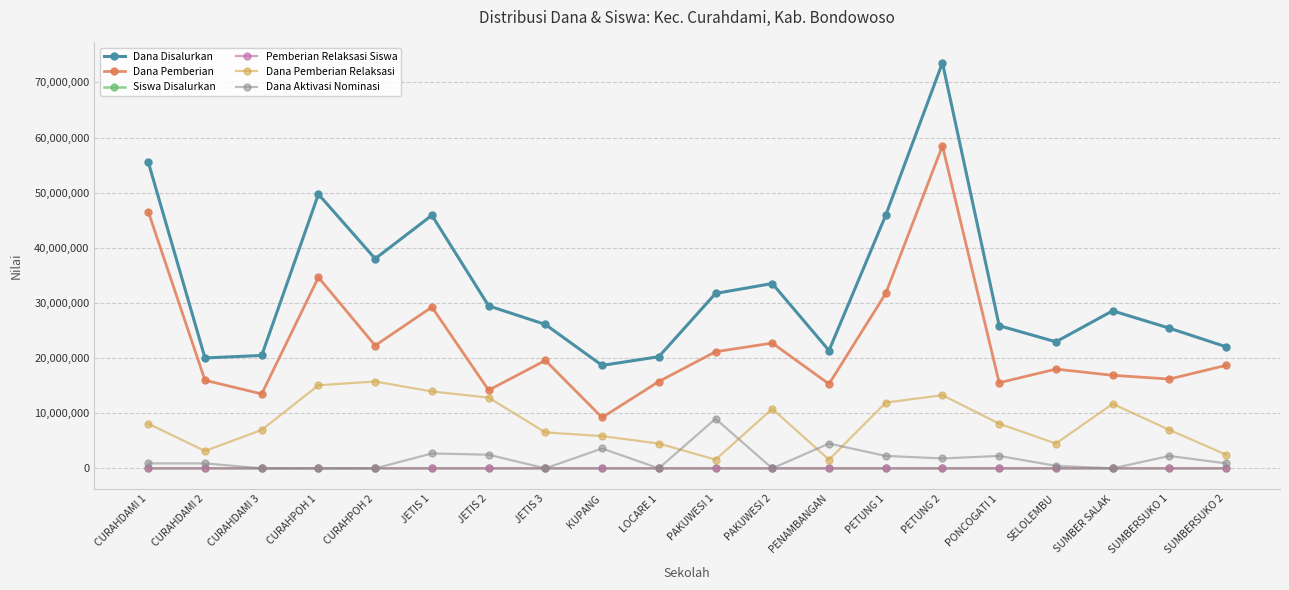

Which series has the largest total across all categories?

Dana Disalurkan